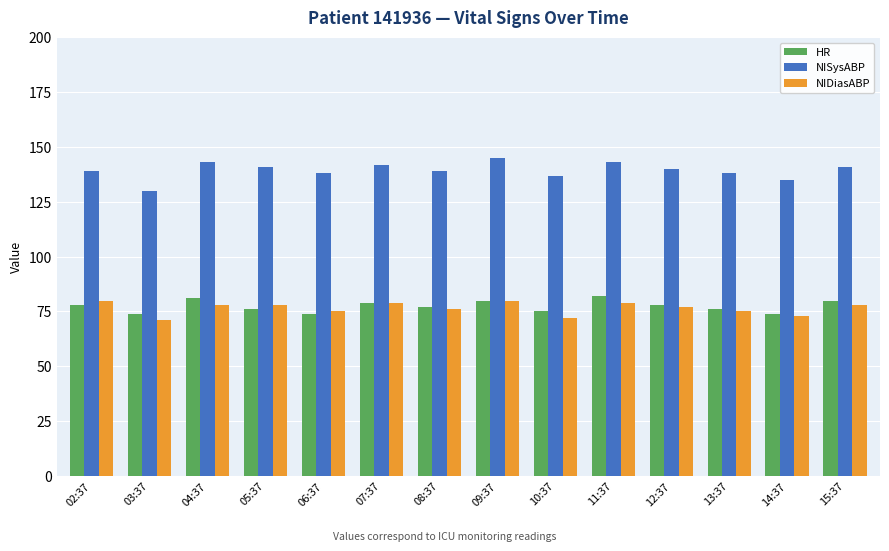

Where does the NISysABP series first go above 140?

04:37